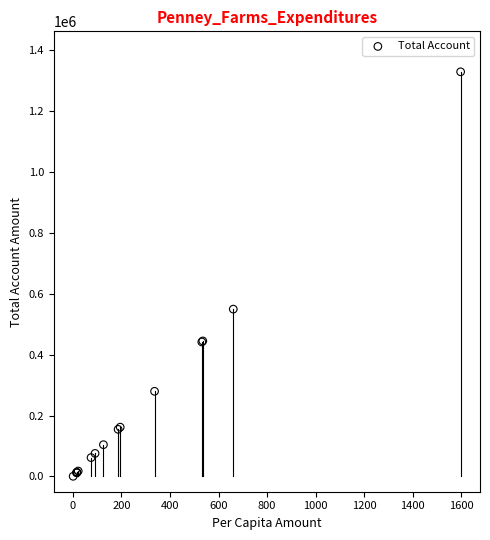

What Y value in the scatter plot is closest to 664975?

549762